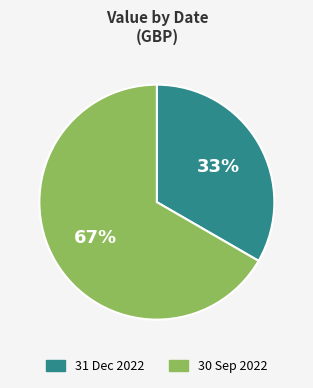

The 30 Sep 2022 slice represents 53% of the pie. True or false?

False